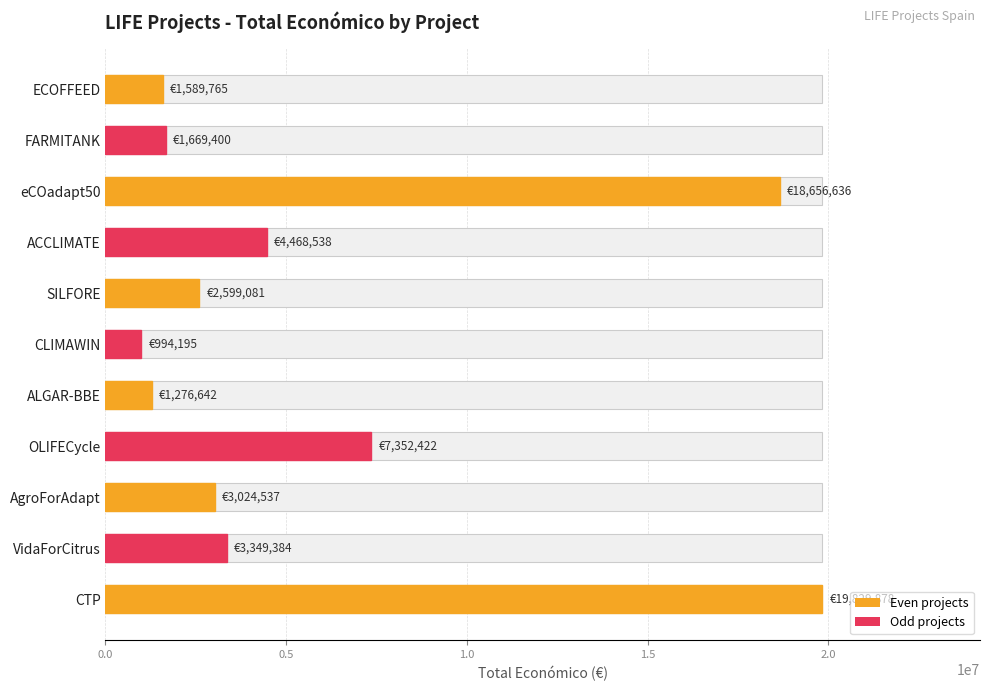

What is the average value?

5891862